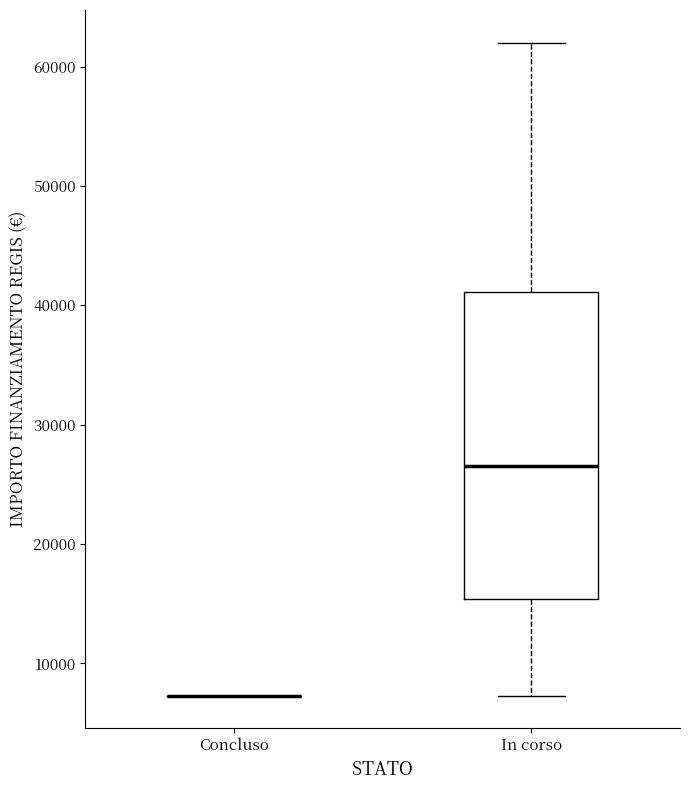

Reading left to right, read every box against the y-axis: the position of its median line, the range the box covers, and the ends of its whiskers. The values are not printed on the chart, so give them approximately, as read against the axis.

Concluso: box collapsed to a line at 7000, whiskers 7000 to 7000
In corso: median 27000, box 15000 to 41000, whiskers 7000 to 62000